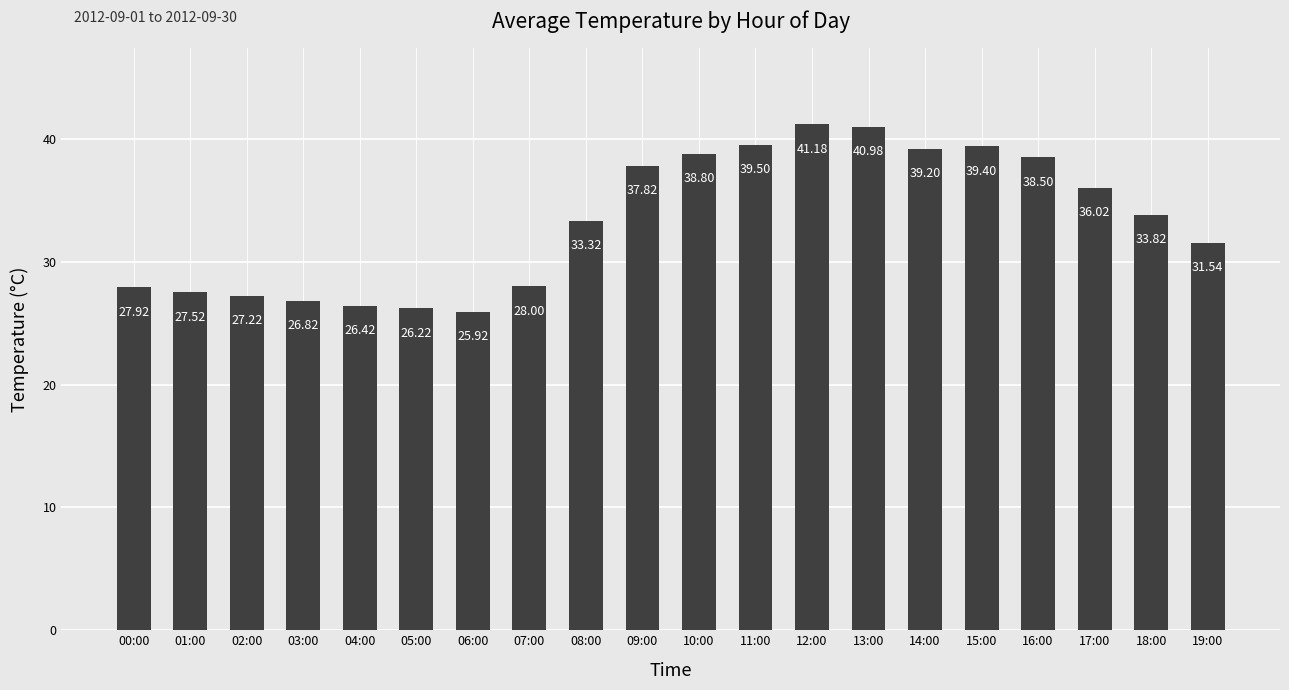

How many values are below 33?

9